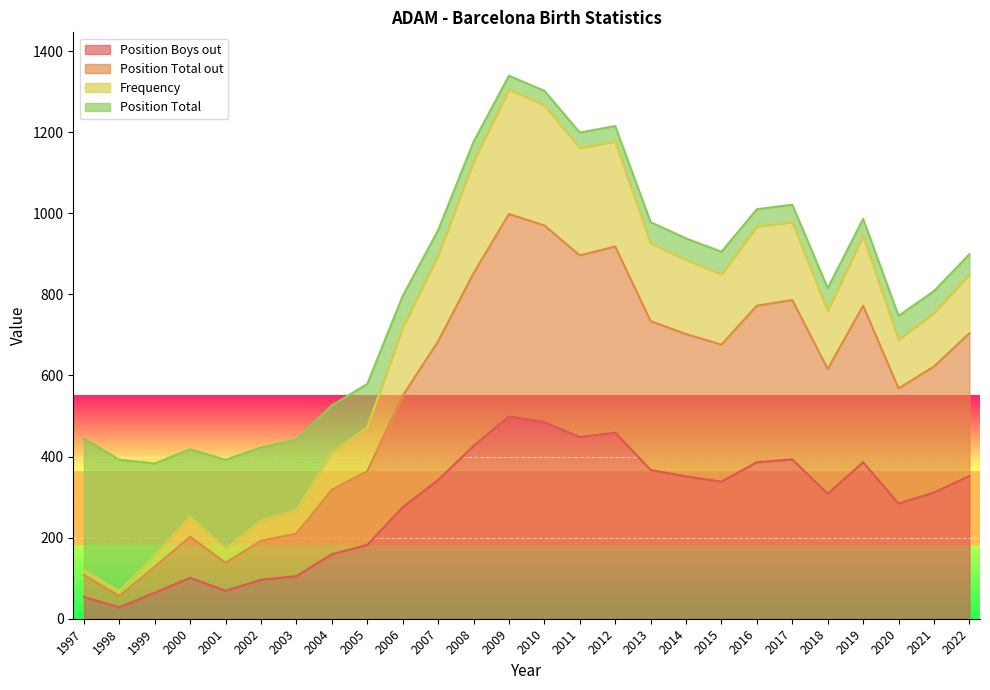

Does the chart display data point markers on the line(s)?

No